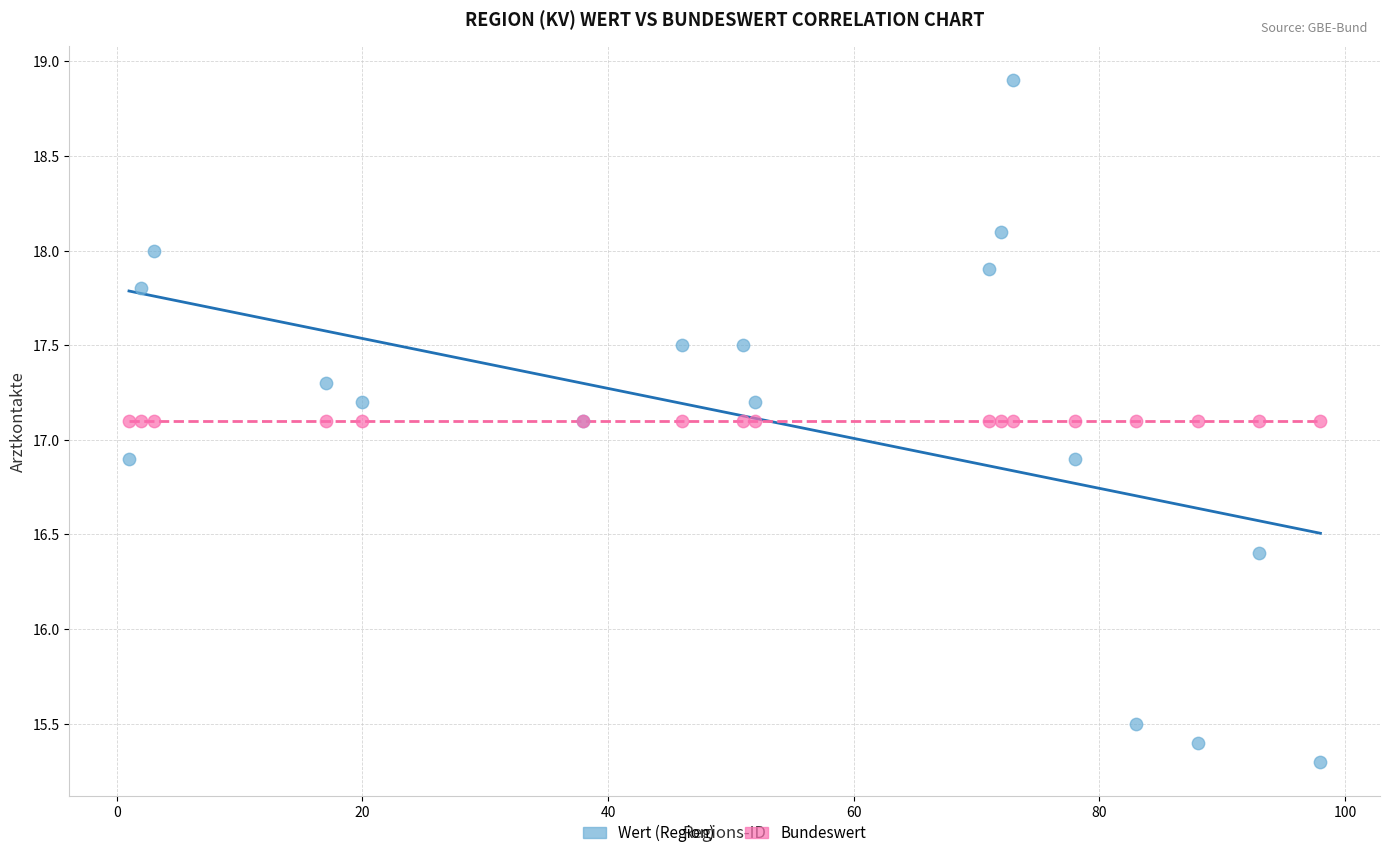

What are all the series names shown in the legend?

Wert (Region), Bundeswert